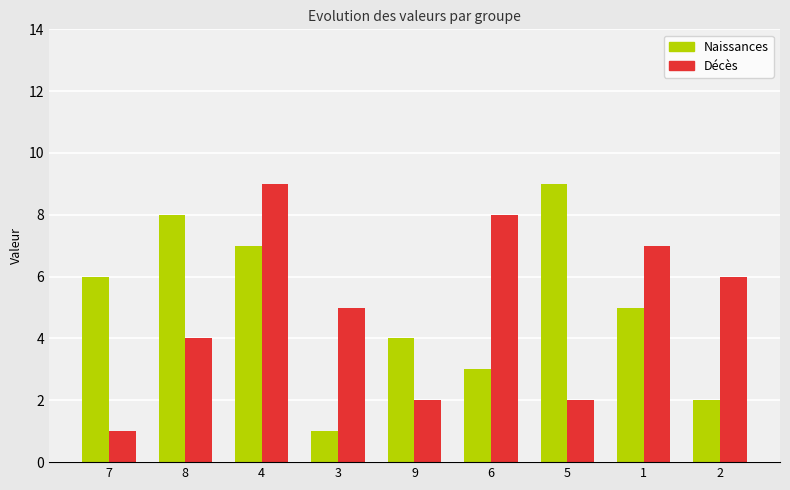

At which category is the sum across all series the highest?

4